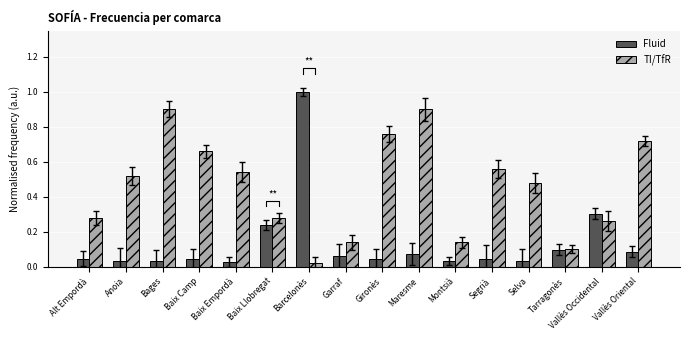

Which series has the largest range (max minus min)?

Fluid